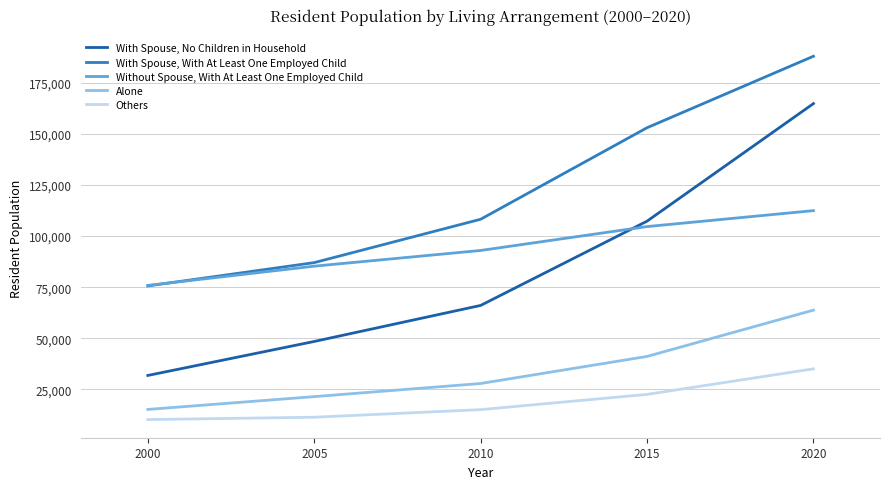

True or false: Others has more than 0 points higher than both neighbors.

False